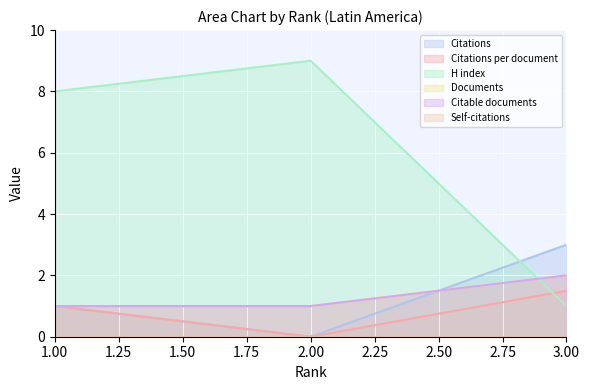

Which has a higher value, 2 or 3?

3